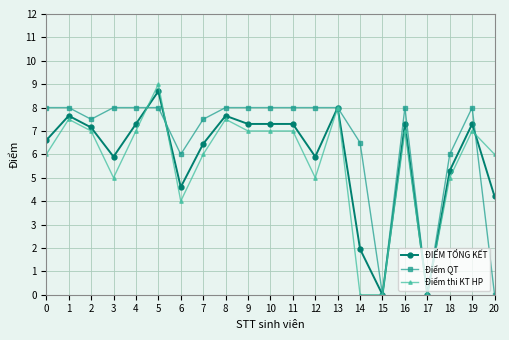

What is the difference between the highest and lowest values at 8?

0.5